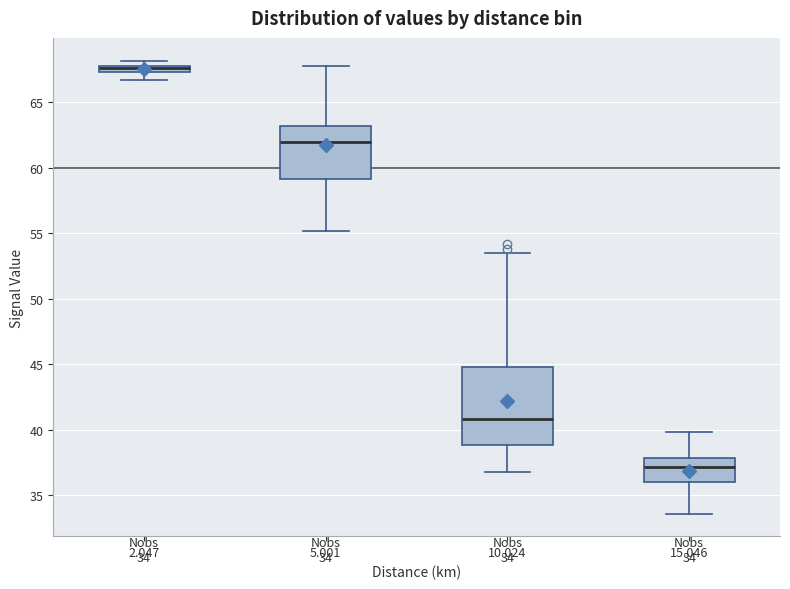

Which box has the highest median line?

2.047